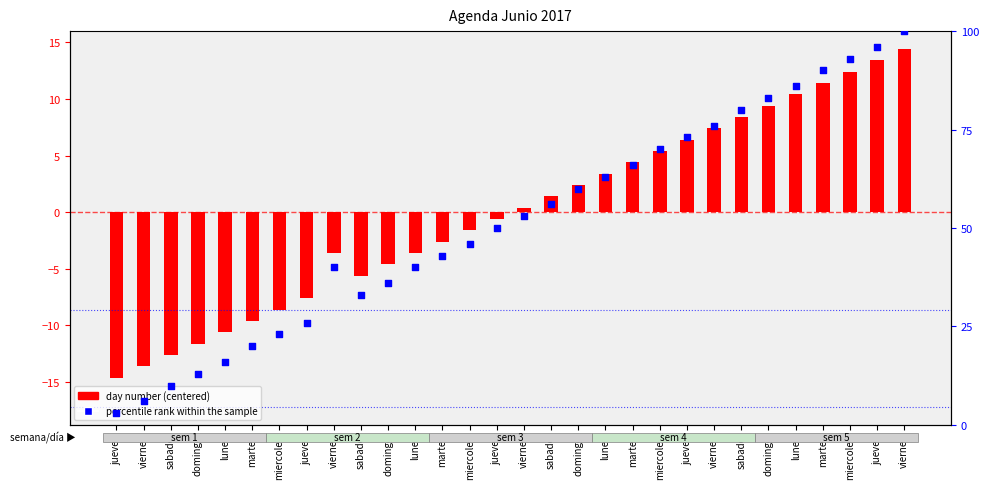

Which series reaches the minimum Y coordinate?

day number (centered)